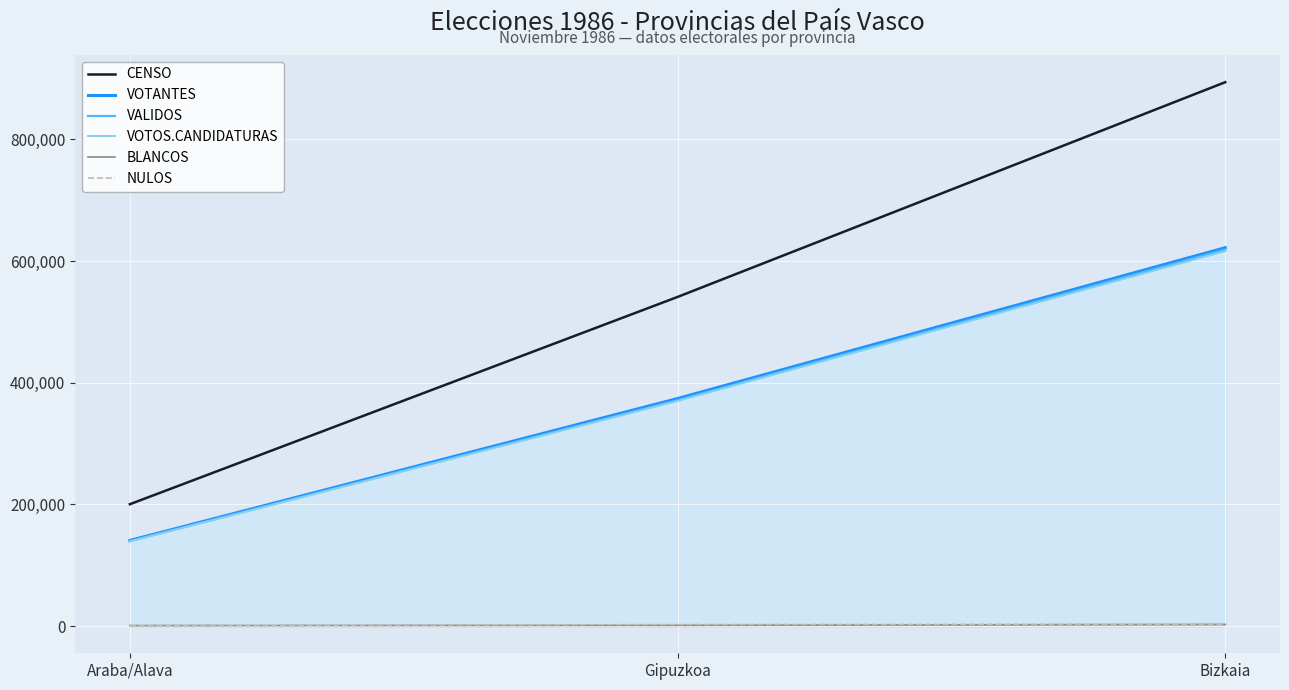

Where is CENSO nearest to the value 547261?

Gipuzkoa